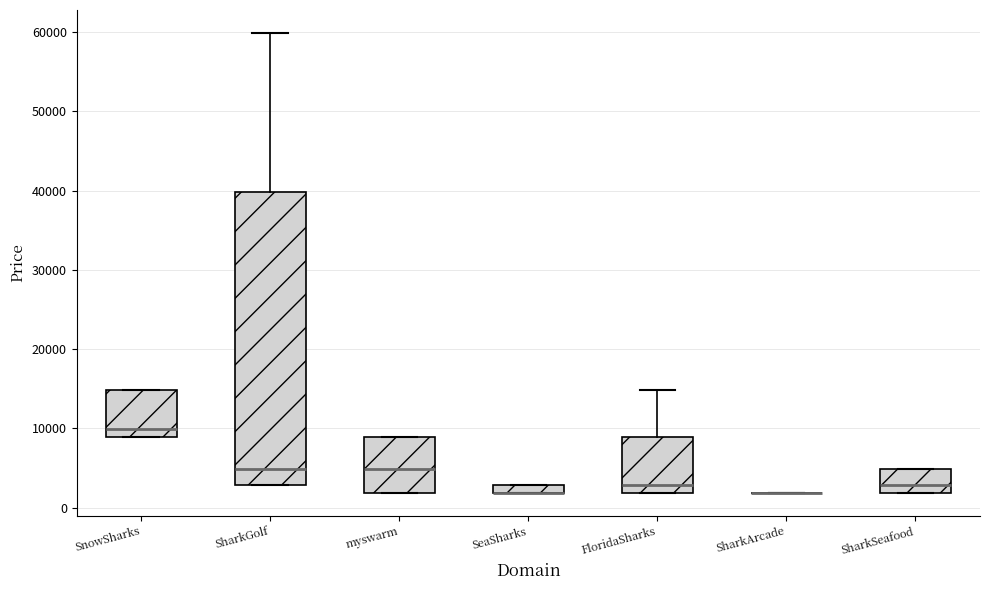

Comparing the boxes themselves (not the whiskers), which one is the tallest?

SharkGolf